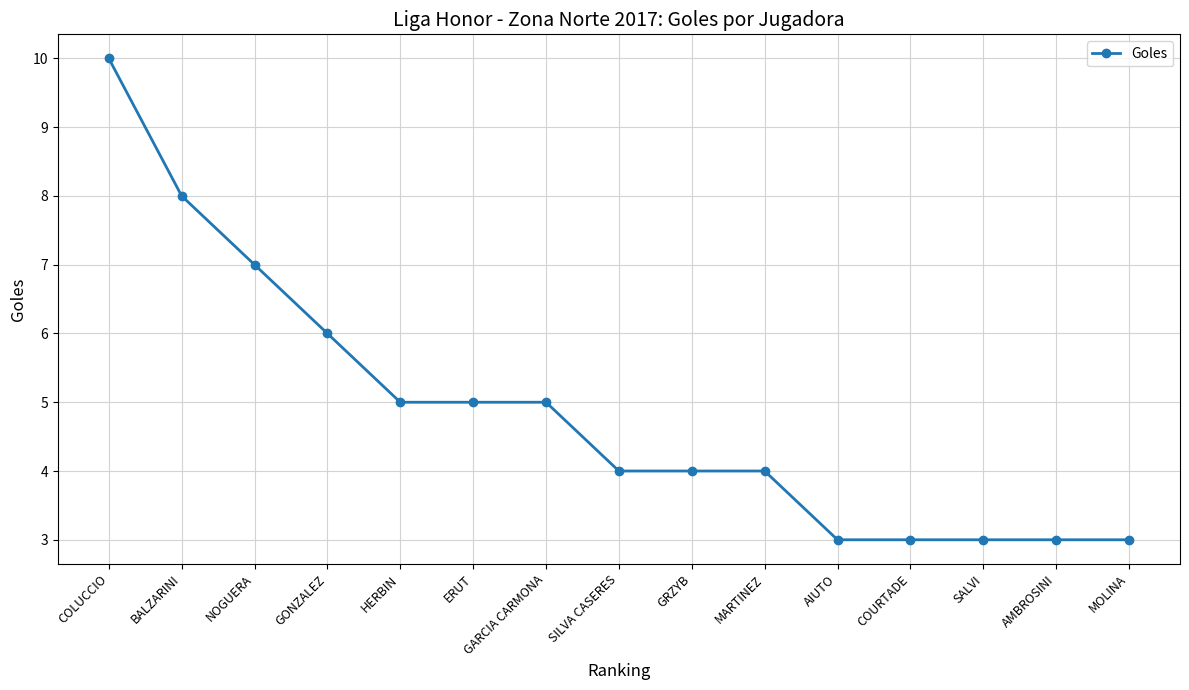

The value at AIUTO is 1. True or false?

False